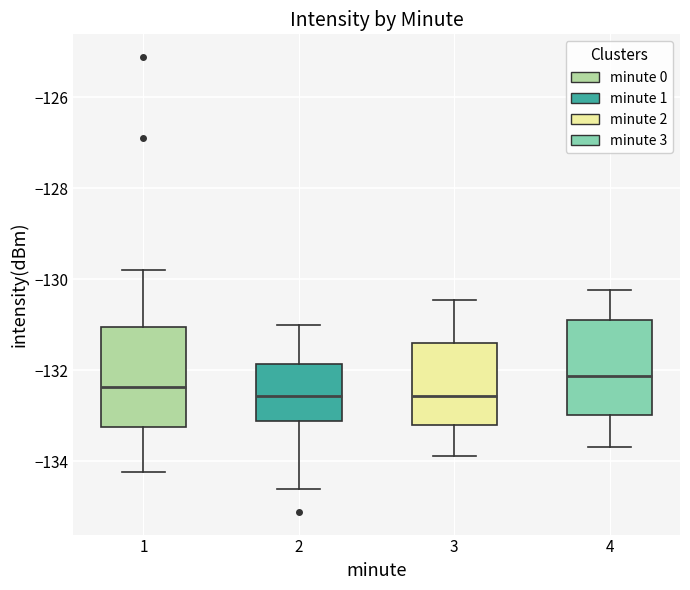

Reading left to right, transcribe this box plot: for each box, give where its median line is, the range the box spans, and where its two whiskers end, as read against the y-axis. The values are not printed on the chart, so give them approximately, as read against the axis.

1: median -132.4, box -133.2 to -131.0, whiskers -134.2 to -129.8
2: median -132.6, box -133.2 to -131.8, whiskers -134.6 to -131.0
3: median -132.6, box -133.2 to -131.4, whiskers -133.8 to -130.4
4: median -132.2, box -133.0 to -131.0, whiskers -133.6 to -130.2